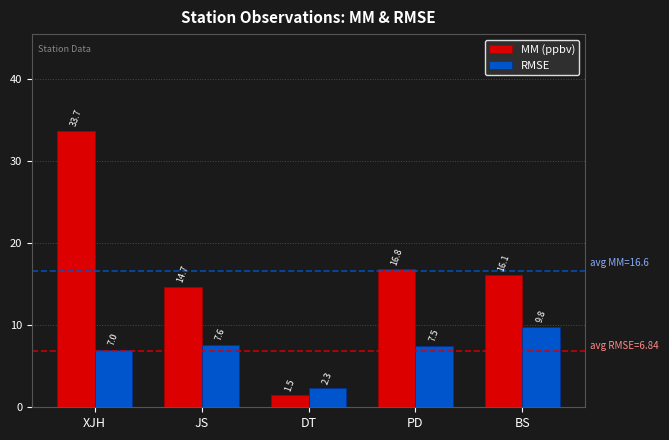

Which series has the largest total across all categories?

MM (ppbv)